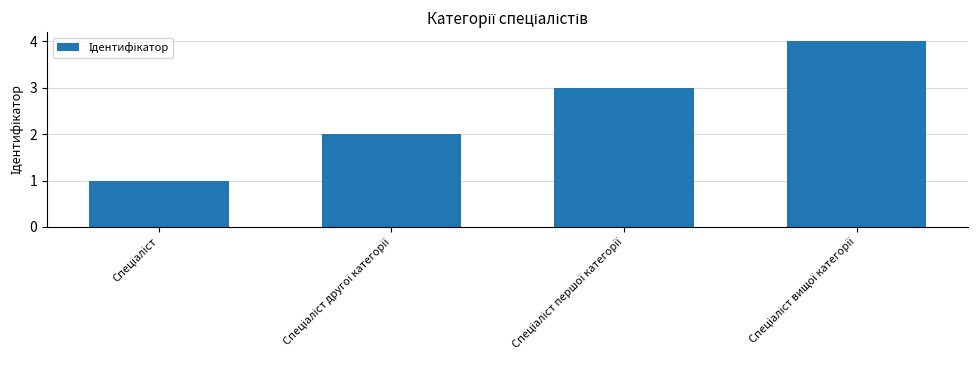

What is the sum of all values?

10